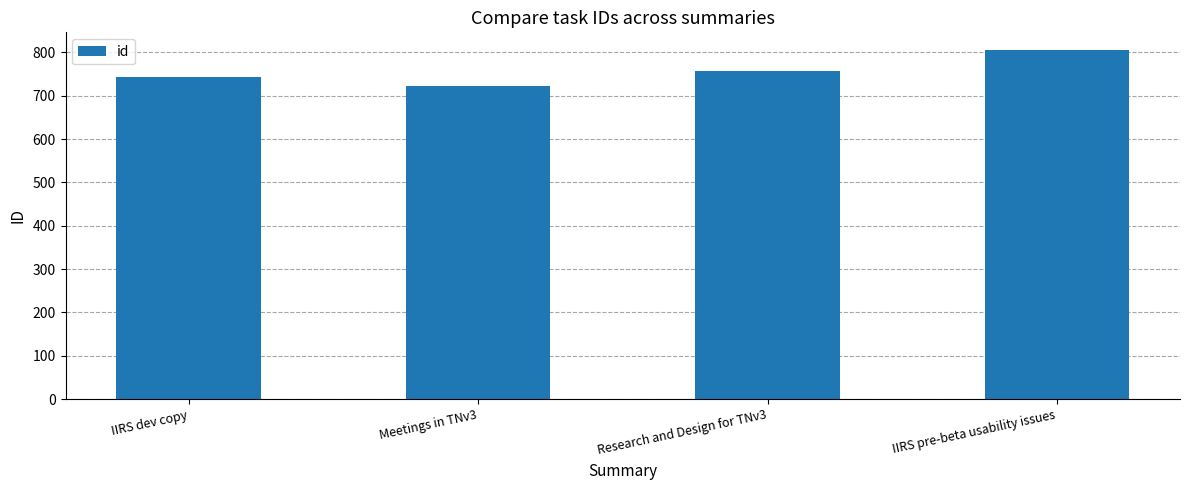

What is the difference between the maximum and minimum values?

84